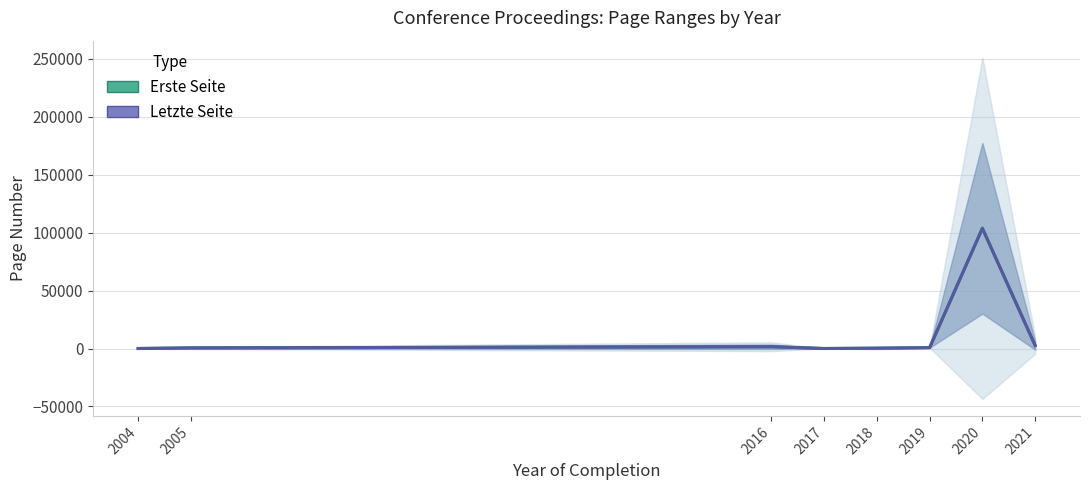

Which category has the highest value in the Letzte Seite (mean) series?

2020